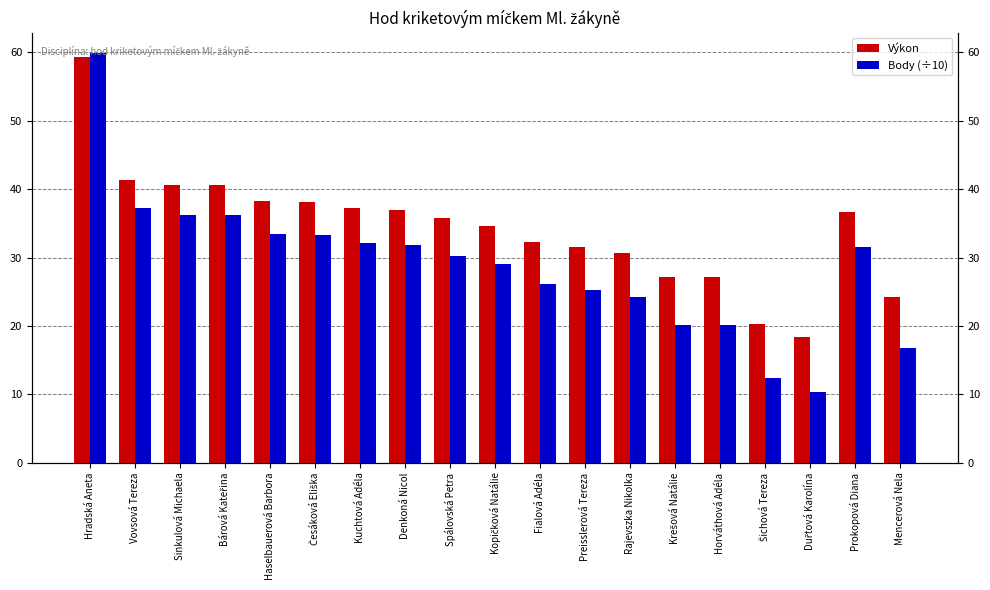

What is the smallest value displayed?

10.3